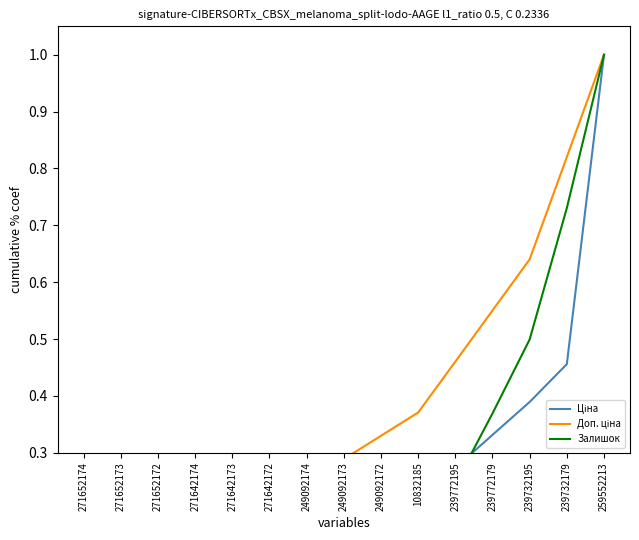

Which category has the highest value in the Ціна series?

259552213